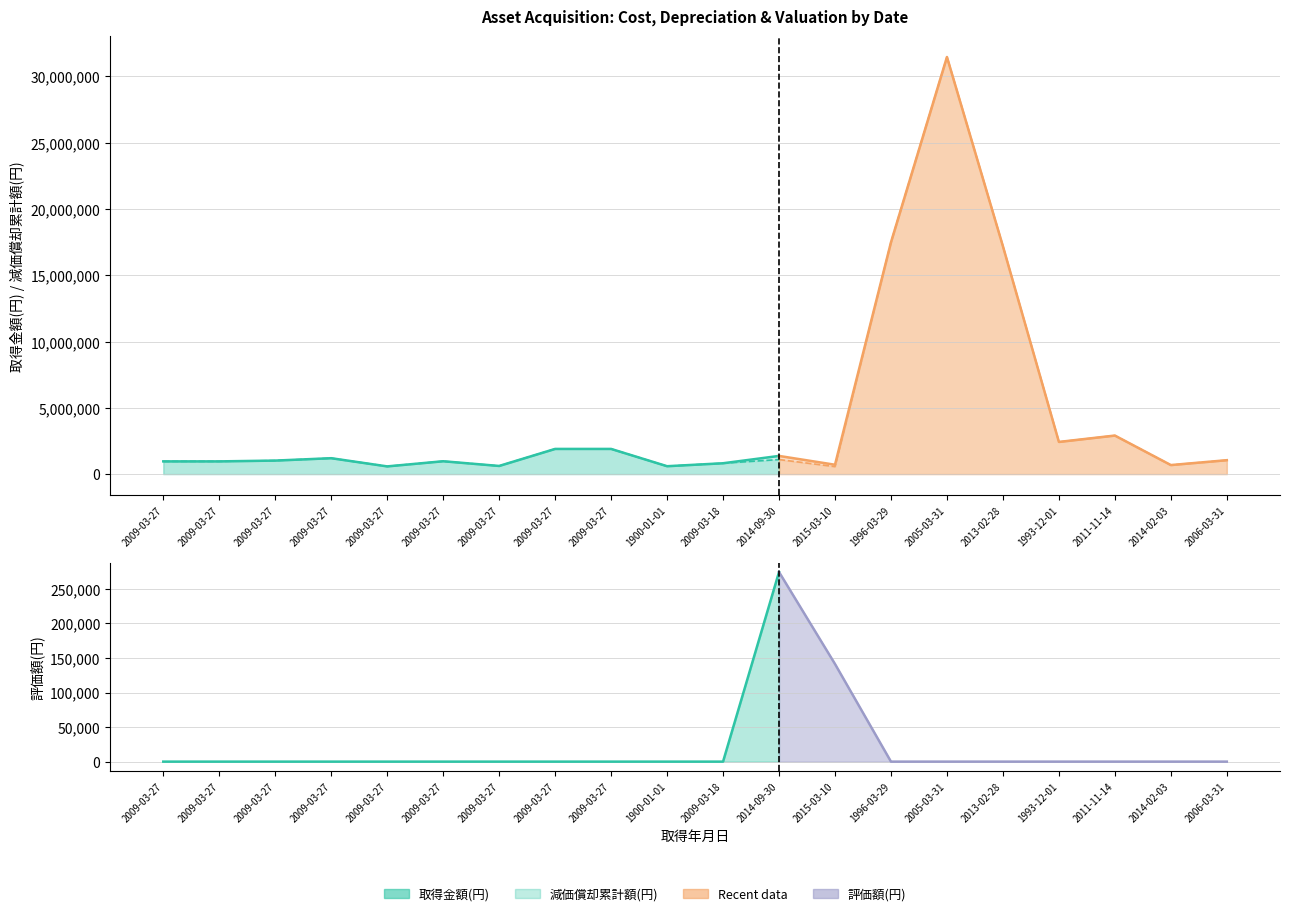

True or false: 評価額(円) has more than 2 interior local peaks.

False